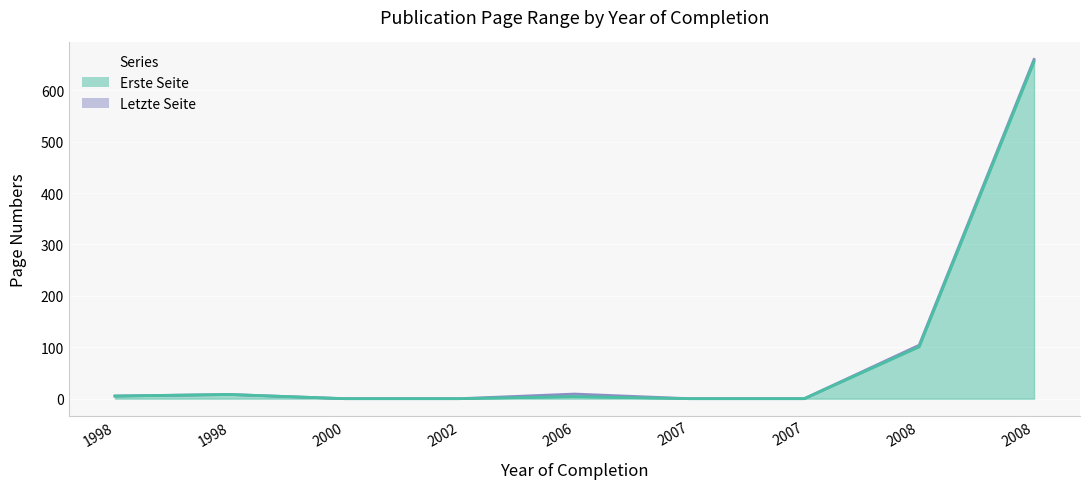

True or false: Letzte Seite has a value of 450.0 at 2000.

False